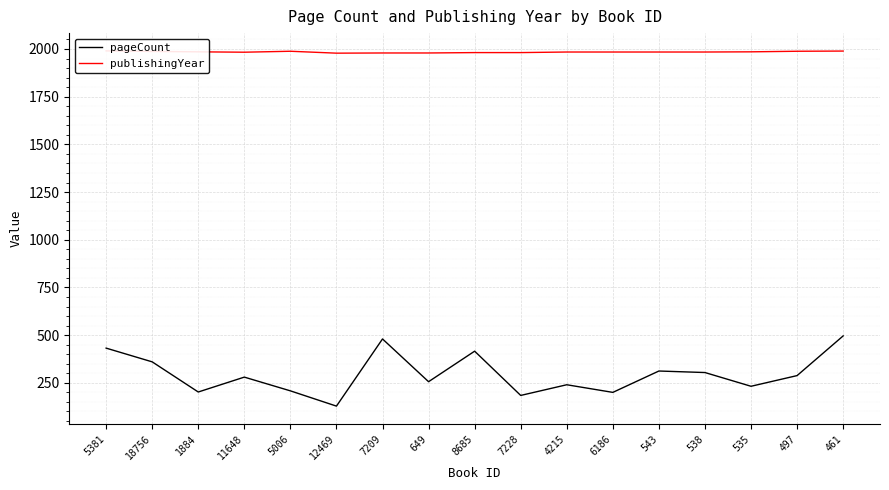

What is the difference between the maximum and minimum values in the pageCount series?

368